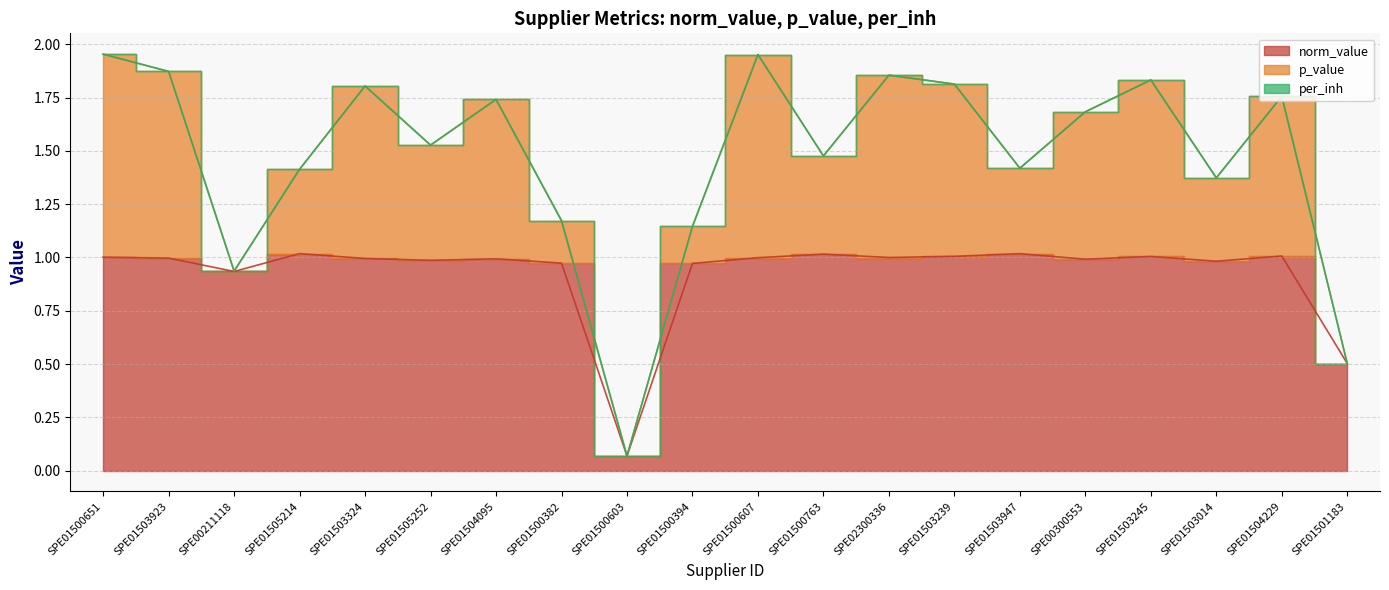

What is the label of the 13th point from the left?

SPE02300336